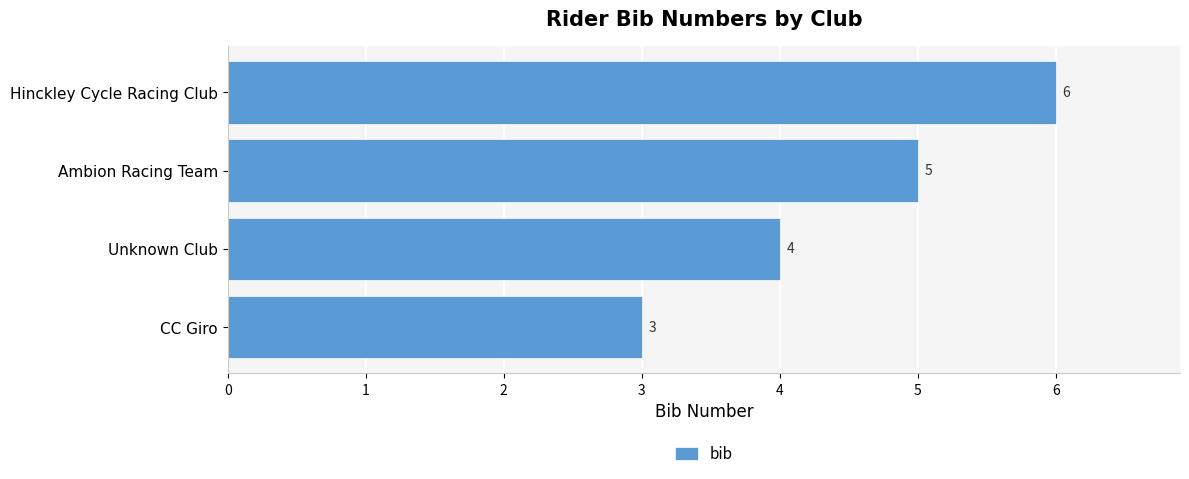

The chart shows a value of 6 at Hinckley Cycle Racing Club. True or false?

True